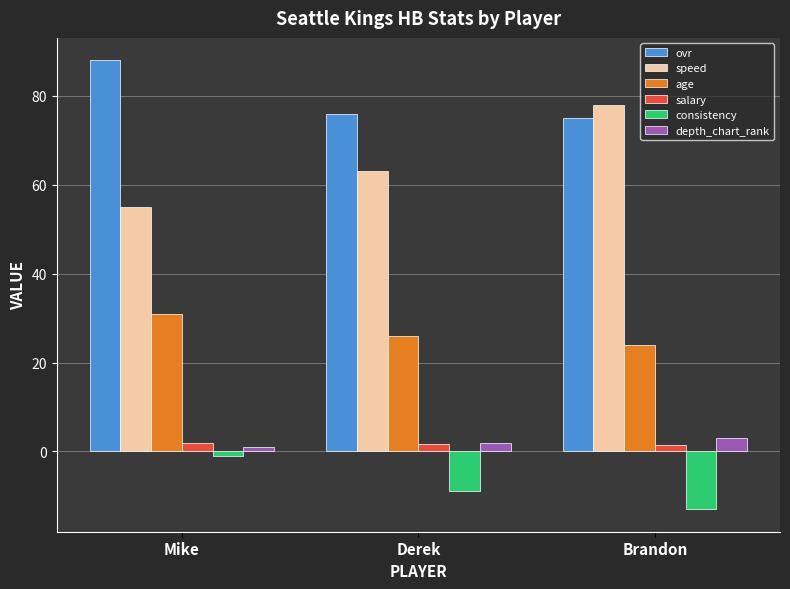

True or false: salary has a value of 1.7 at Derek.

True